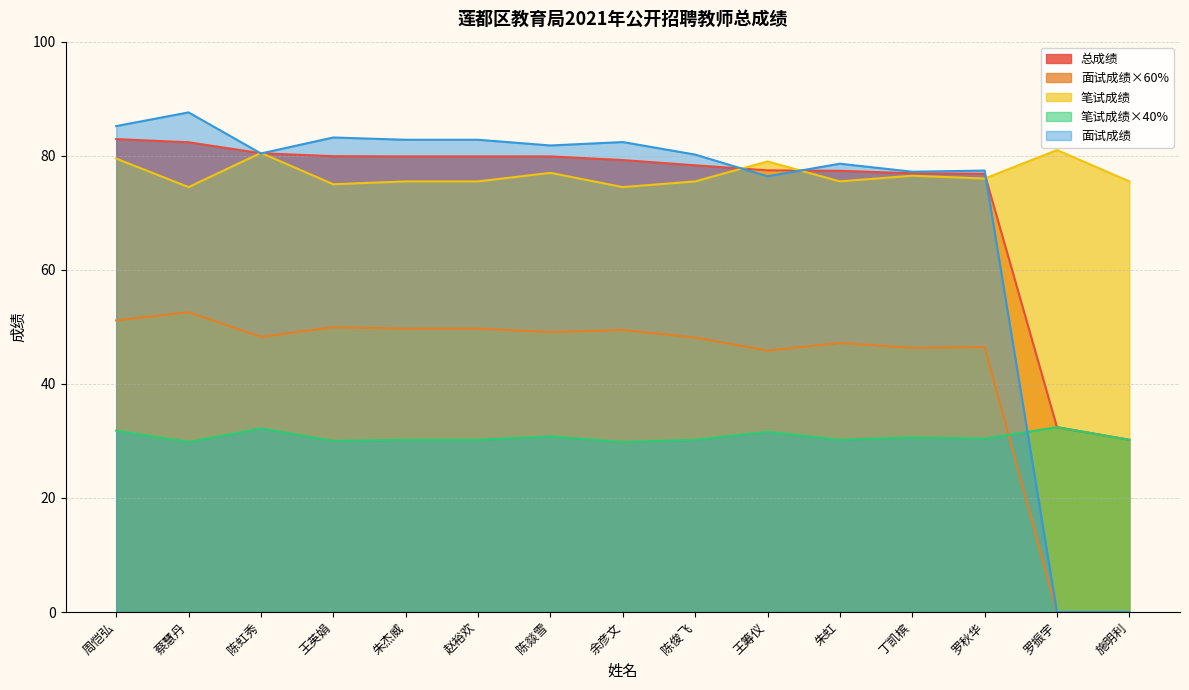

Which has a higher value, 周恺弘 or 施明利?

周恺弘